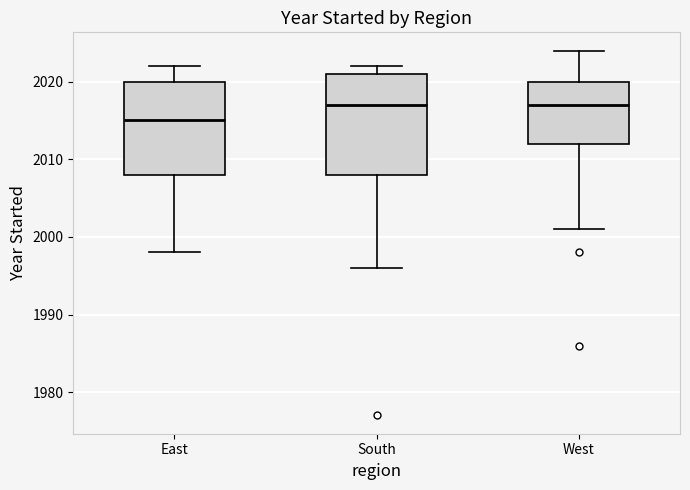

Where is the lower edge of the box for East on the y-axis? The values are not printed on the chart, so give them approximately, as read against the axis.

2008